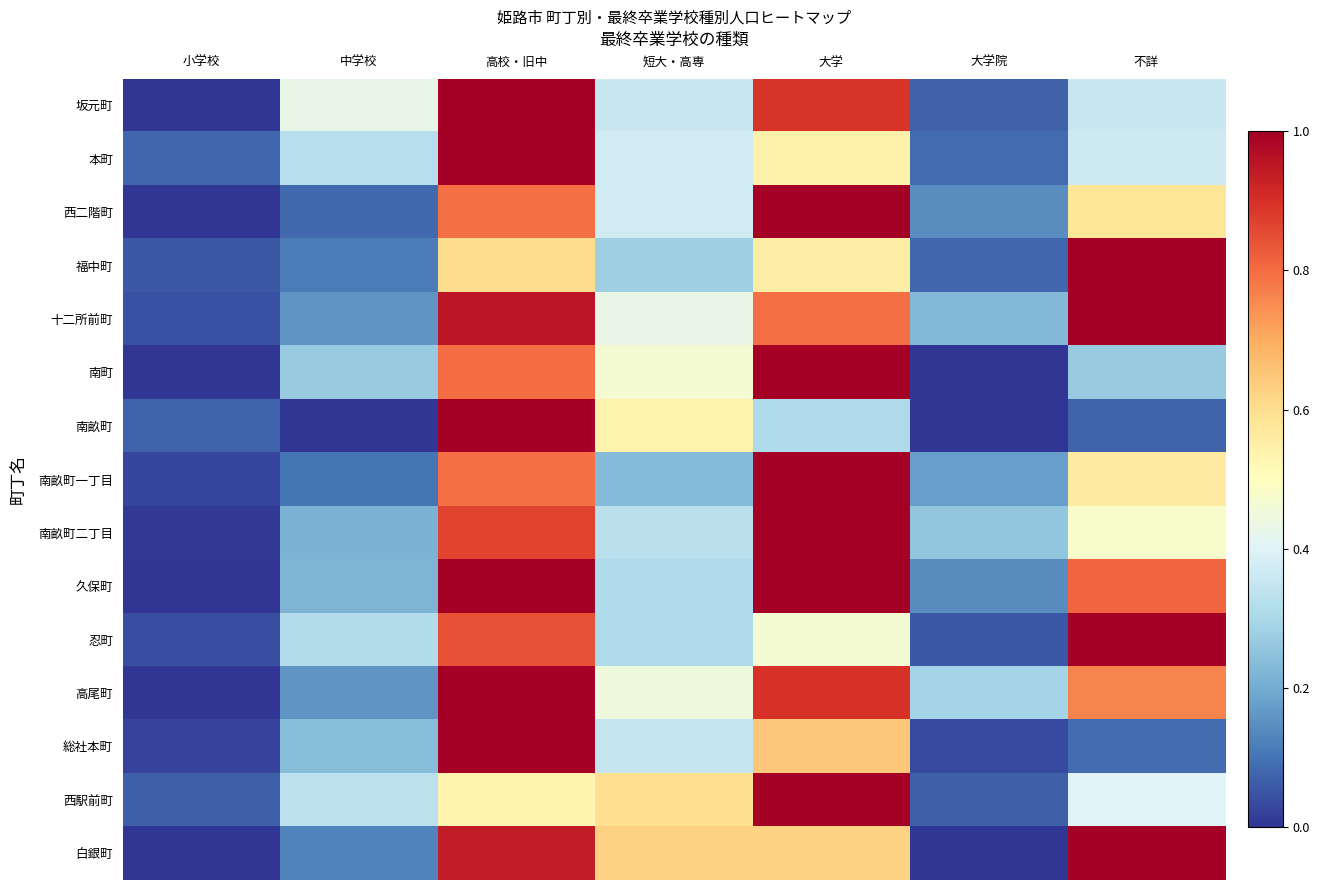

What is the total value across all series at 短大・高専?

6.0